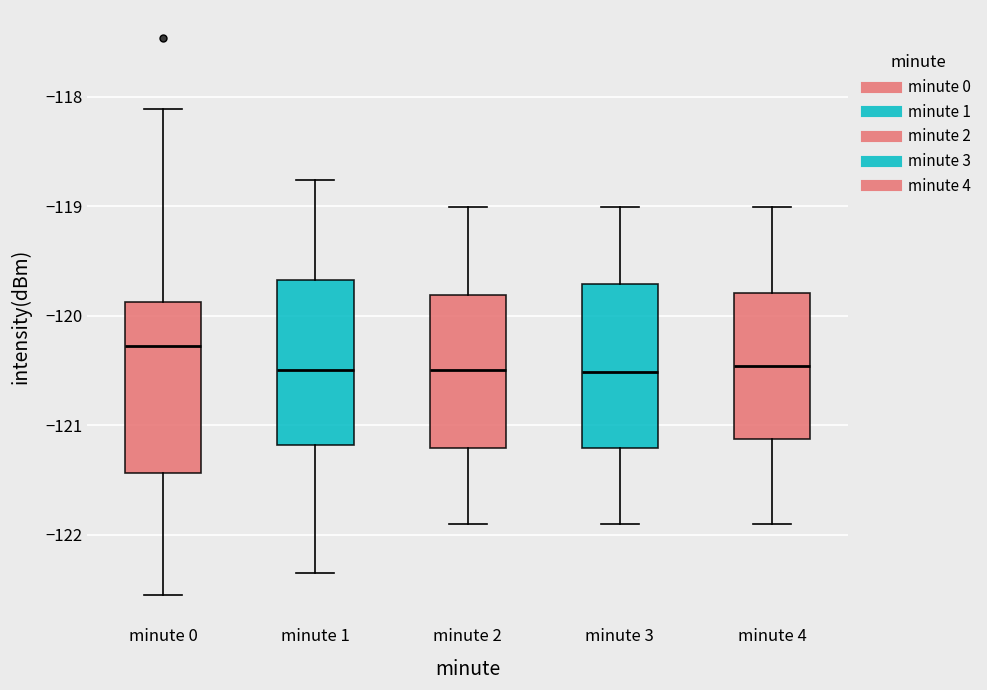

Which box's median line is the highest?

minute 0